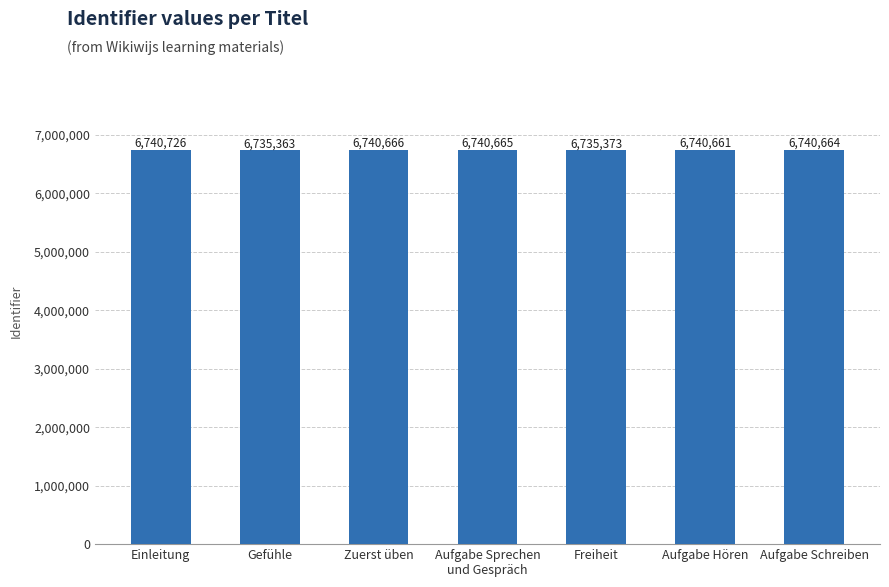

The chart shows a value of 4115648 at Aufgabe Schreiben. True or false?

False